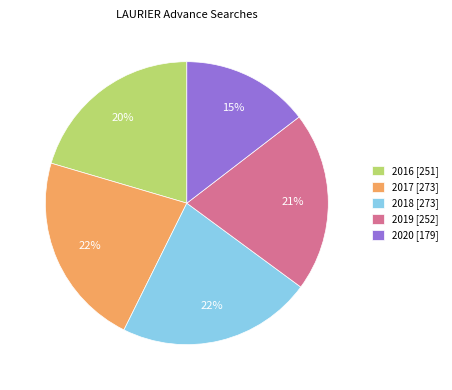

Count the number of slices in the pie.

5